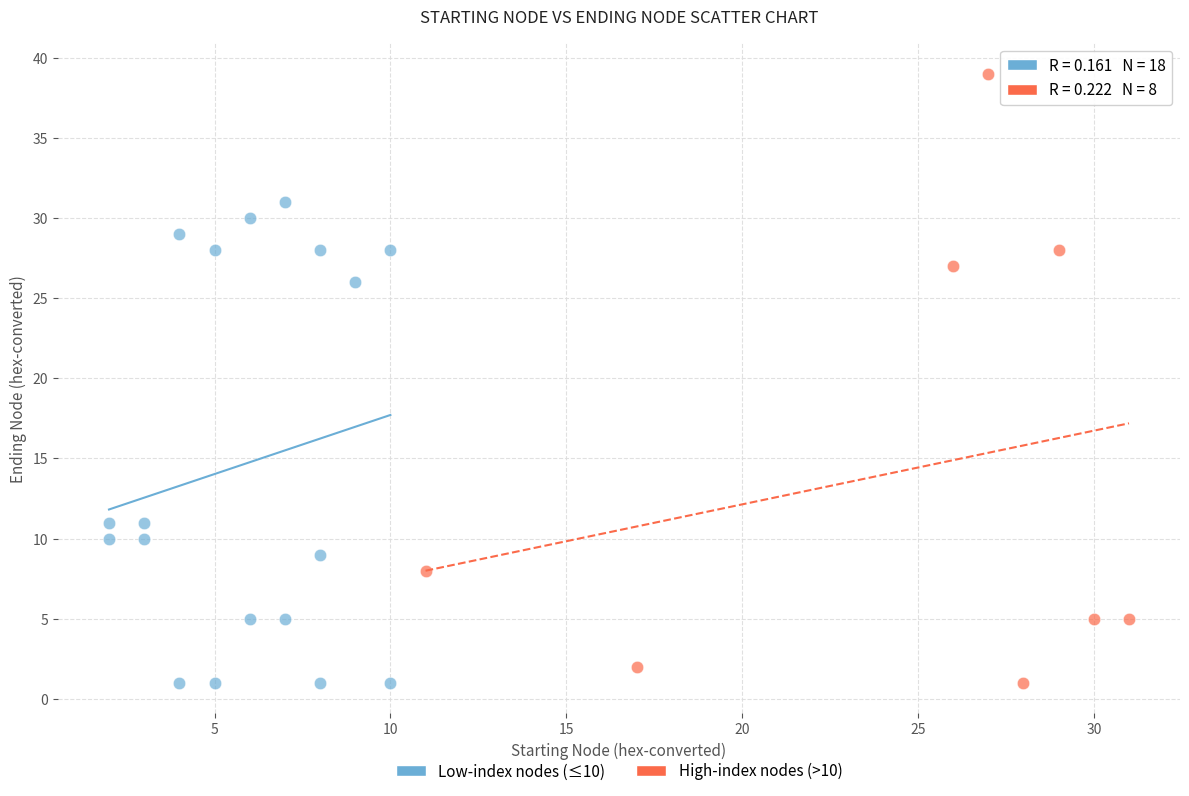

What are all the series names shown in the legend?

Low-index nodes (≤10), High-index nodes (>10)